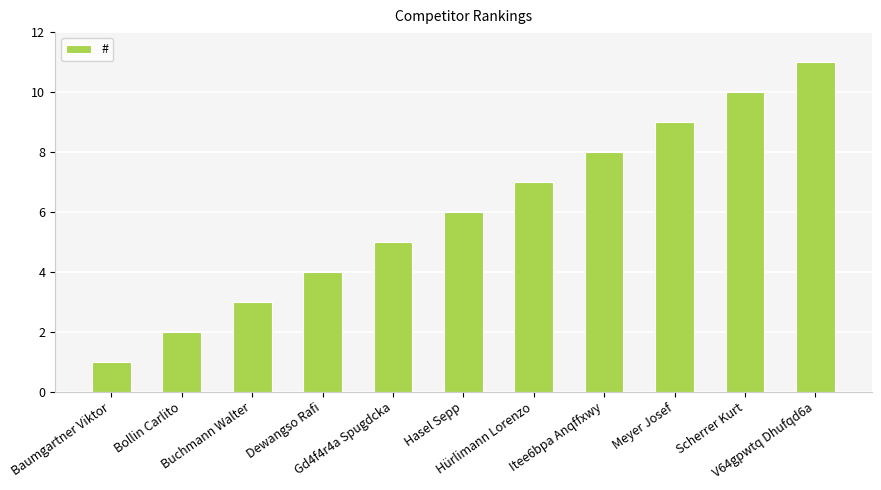

Which has a higher value, Hasel Sepp or V64gpwtq Dhufqd6a?

V64gpwtq Dhufqd6a